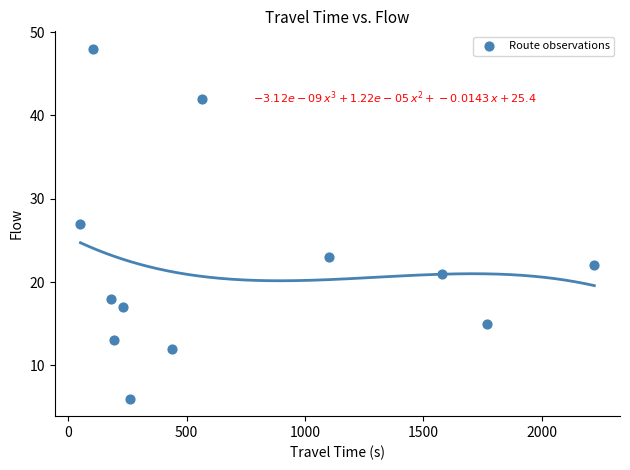

What is the average Y value?

22